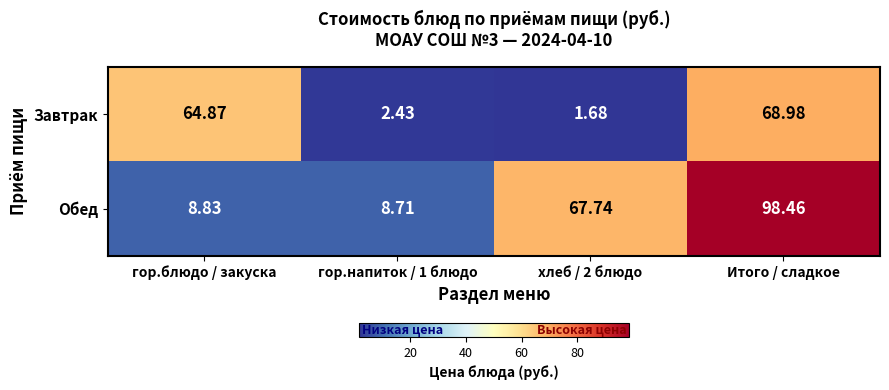

How many distinct data groups are displayed?

2